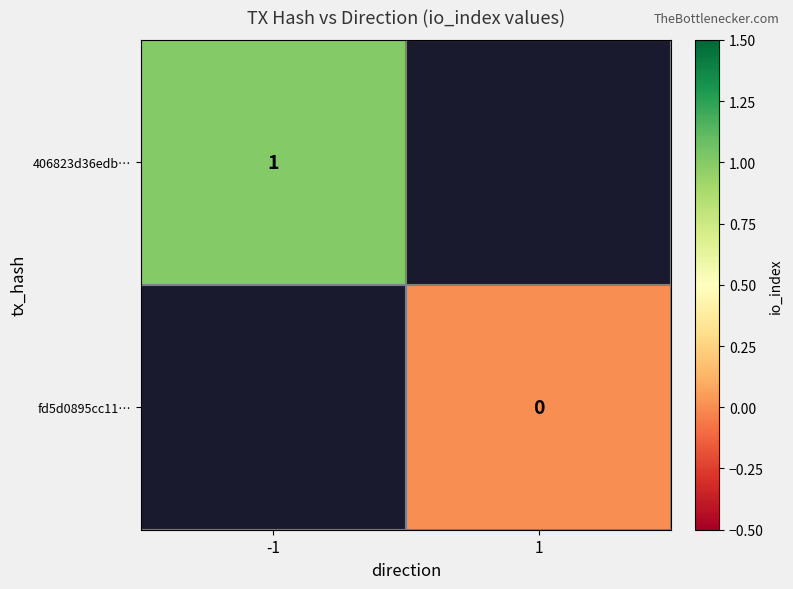

At how many categories does at least one series exceed 0?

1